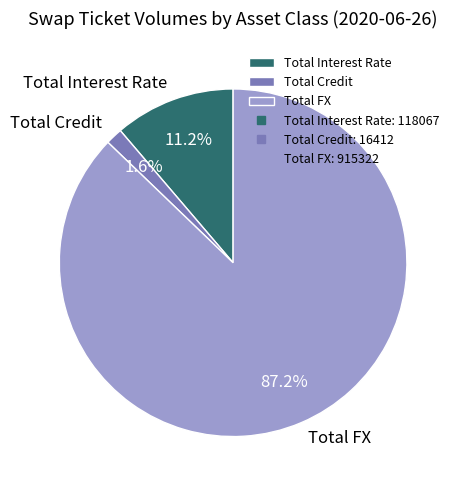

How many segments does this pie chart have?

3